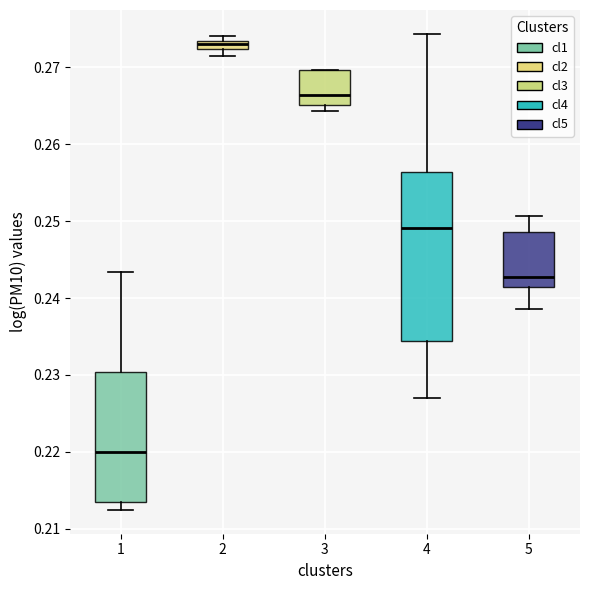

Which box has the lowest median line?

1